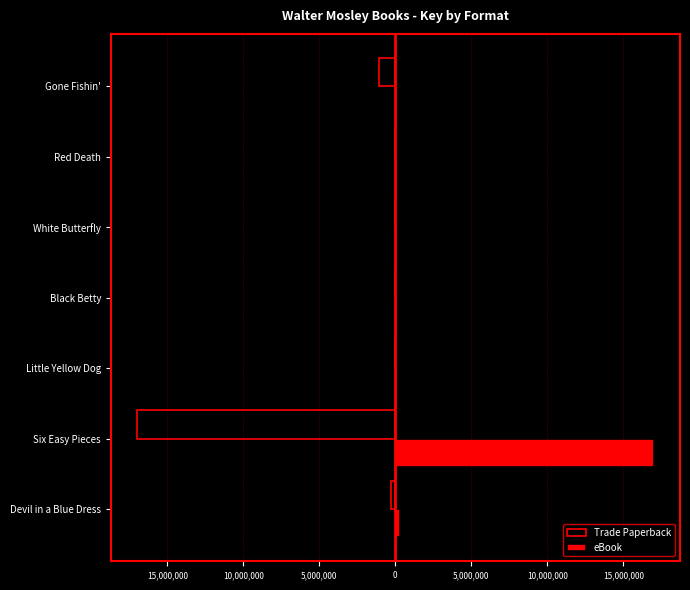

What are all the series names shown in the legend?

Trade Paperback, eBook